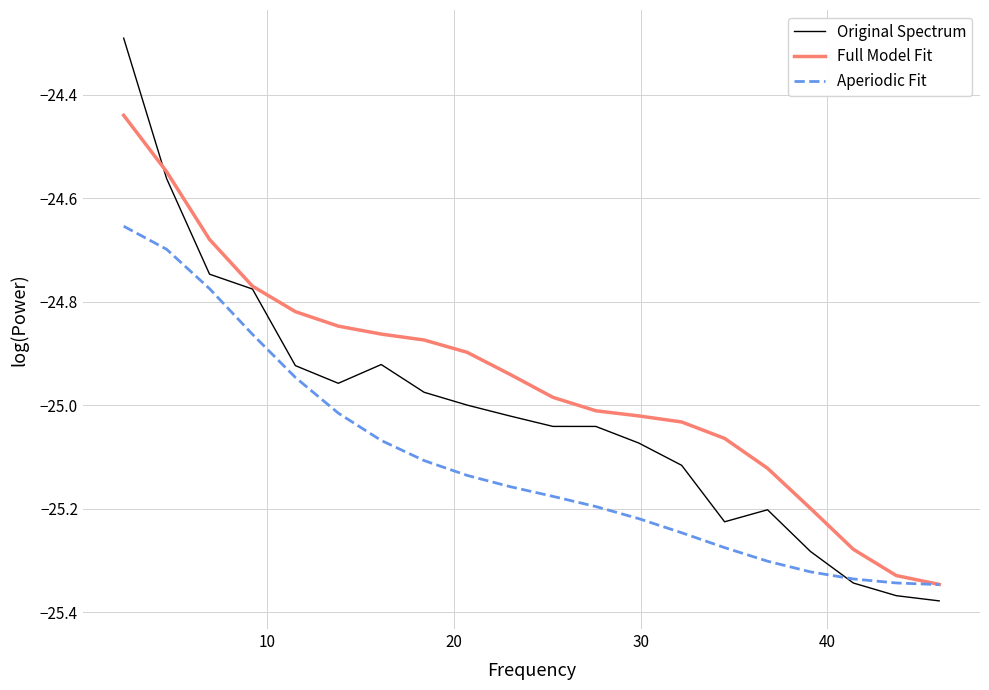

Which series has the largest total across all categories?

Full Model Fit